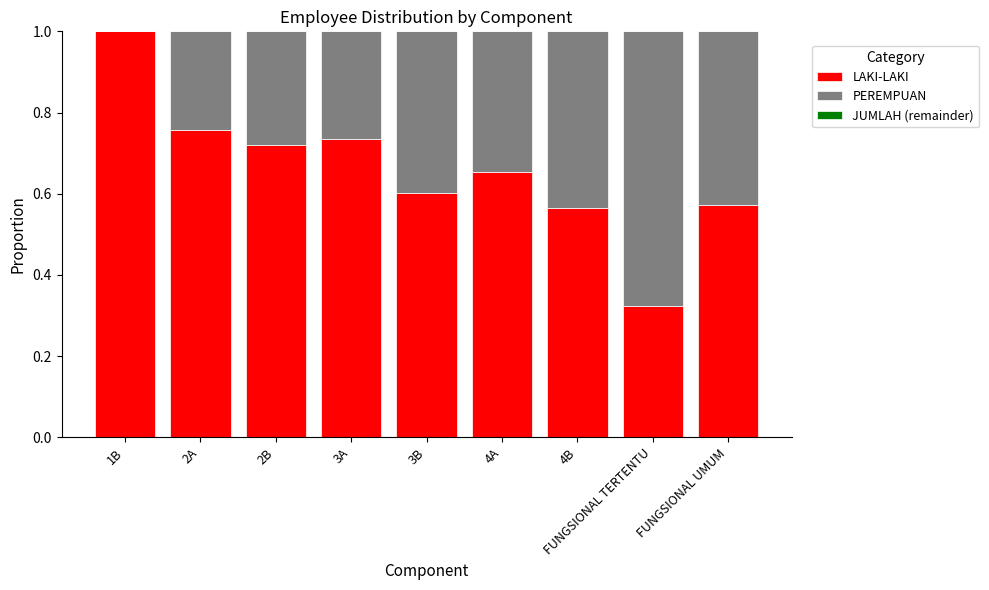

What is the total value across all series at 4B?

1.0